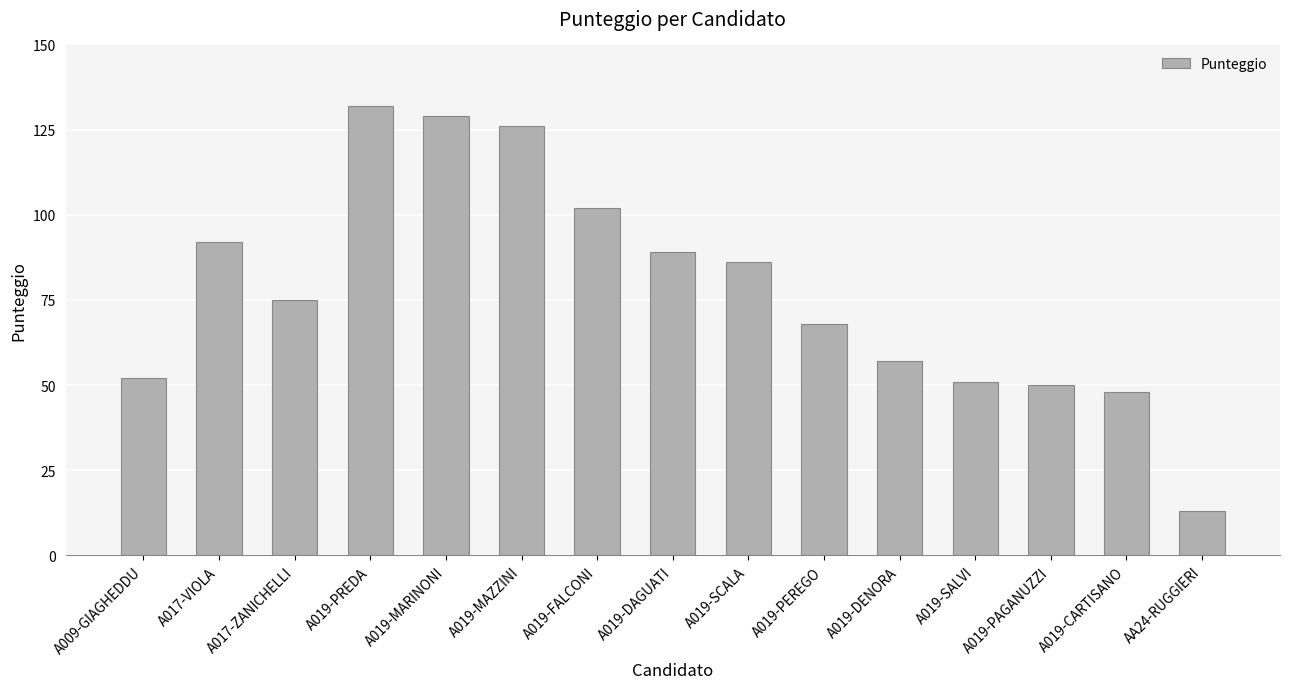

True or false: the data shows 68 at A019-PEREGO.

True